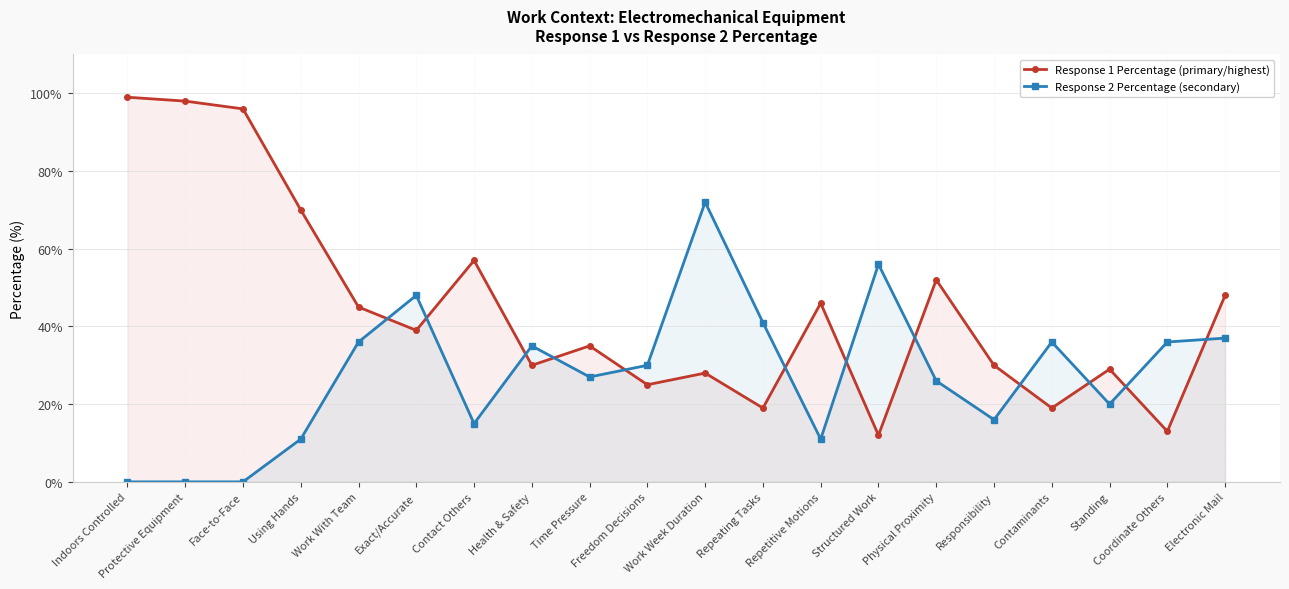

Which series has the largest total across all categories?

Response 1 Percentage (primary/highest)